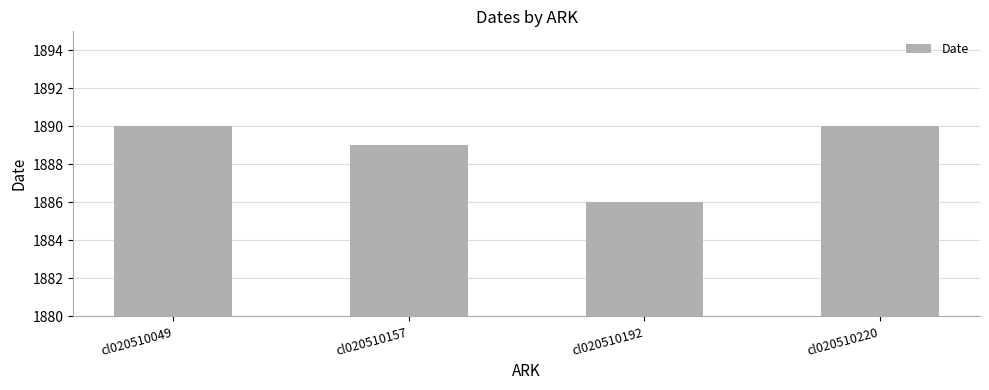

Does the chart contain stacked bars?

No